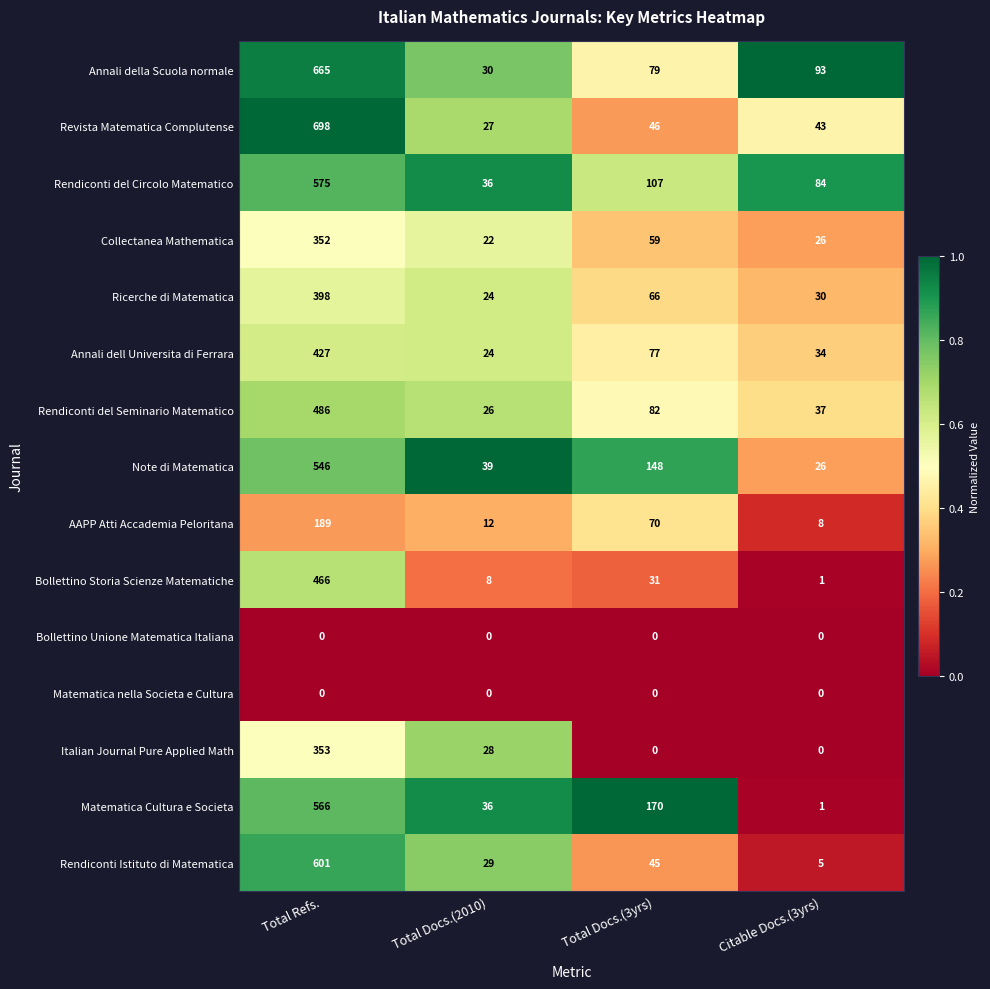

At which label does Rendiconti Istituto di Matematica first exceed 45?

Total Refs.